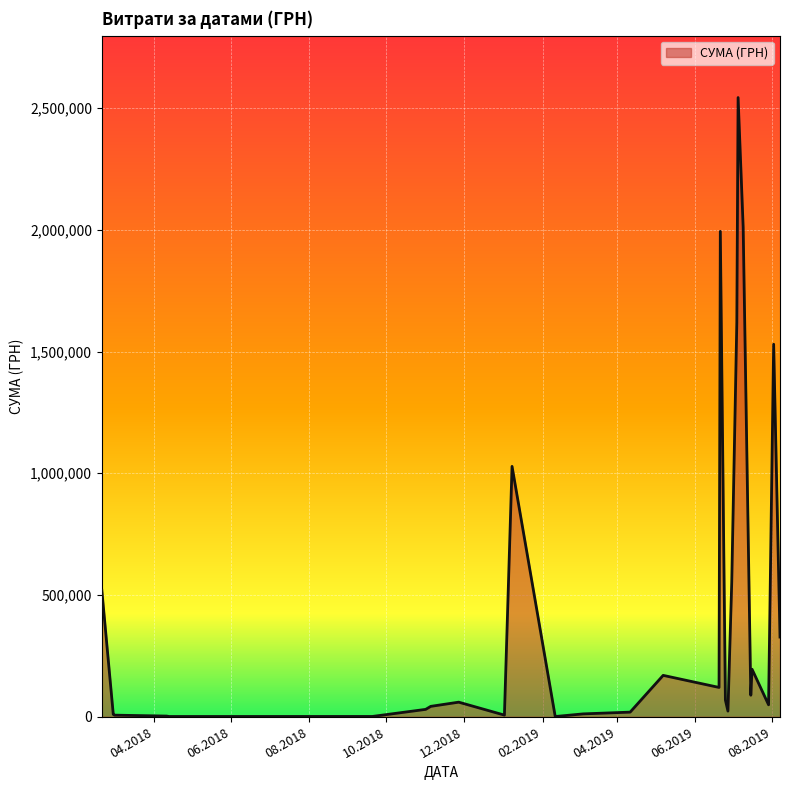

What is the greatest value displayed?

2542996.0